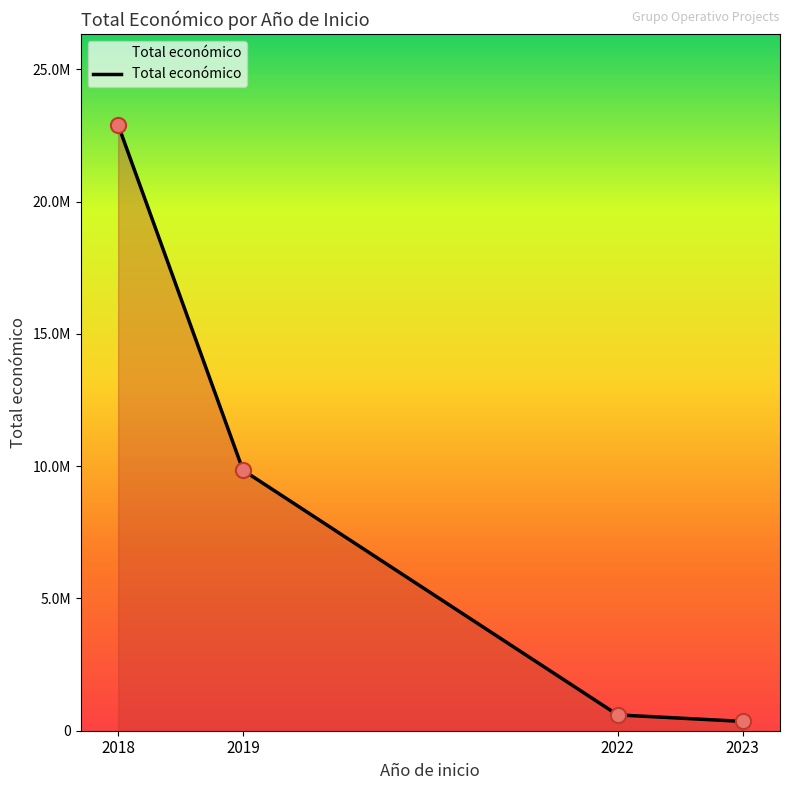

Which has a higher value, 2022 or 2018?

2018